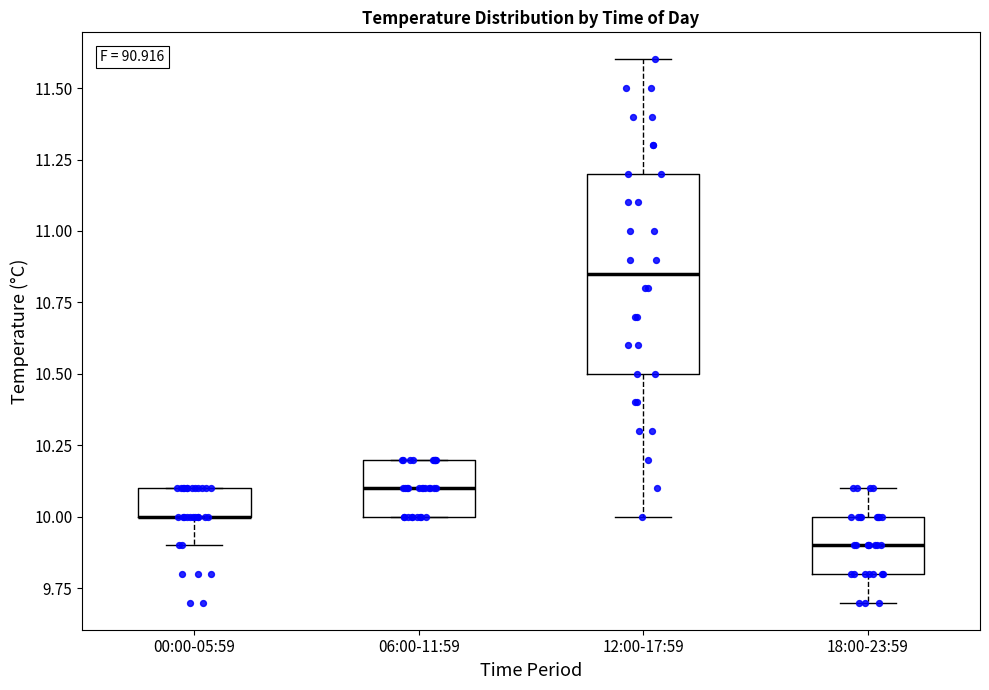

Where does the median line of the box for 06:00-11:59 sit on the y-axis? The values are not printed on the chart, so give them approximately, as read against the axis.

10.10